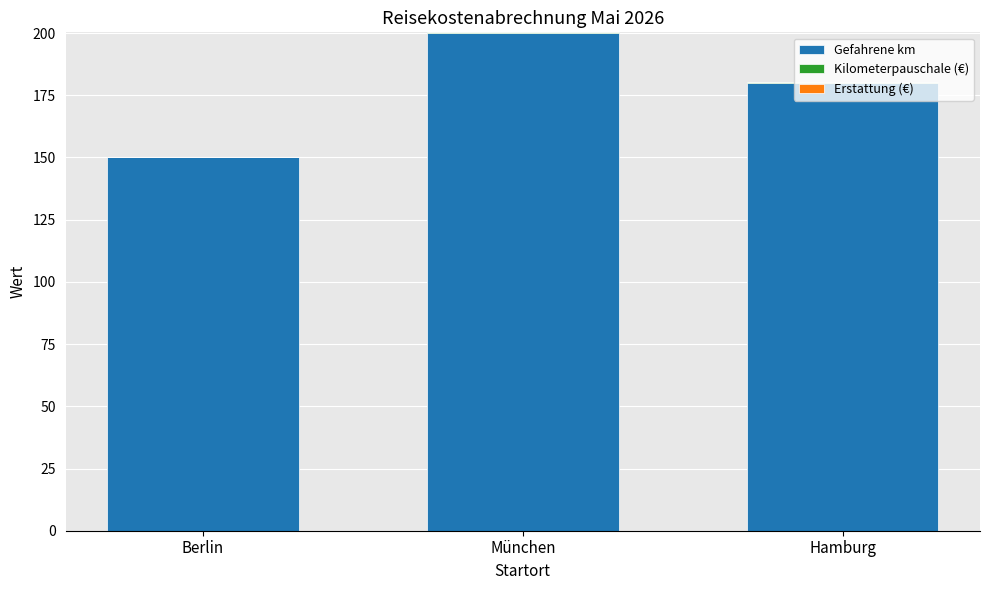

At which label does Gefahrene km reach its peak?

München